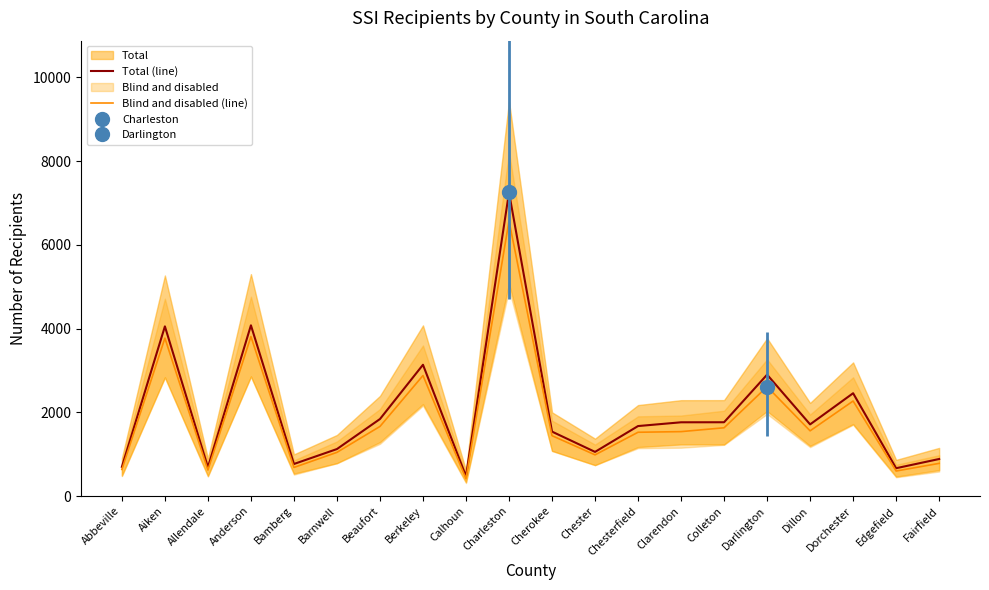

What is the sum of the Total (line) values at Aiken and Chesterfield?

5723